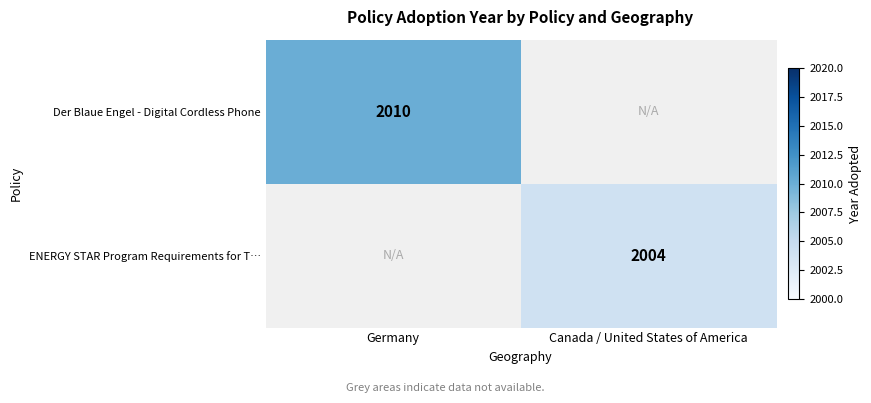

True or false: ENERGY STAR Program Requirements for T… has a value of 2004 at Canada / United States of America.

True